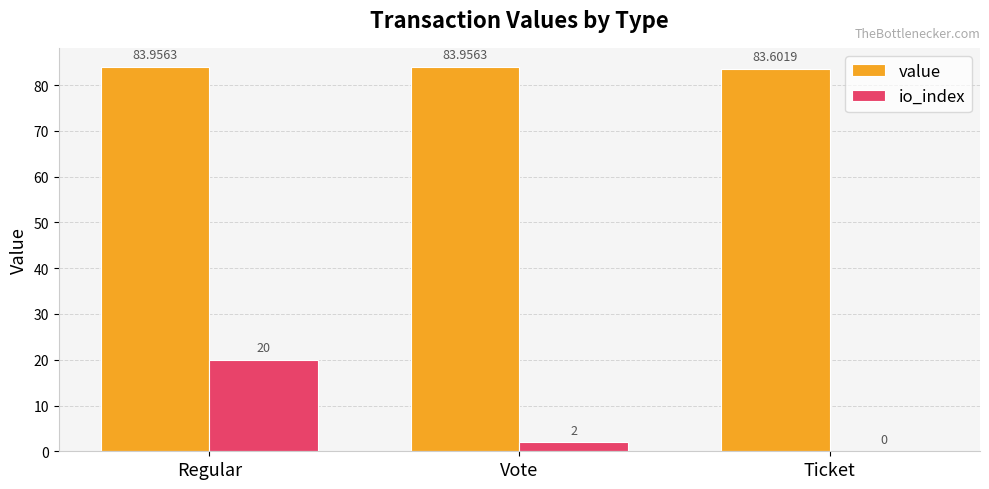

How many groups of bars are there?

3